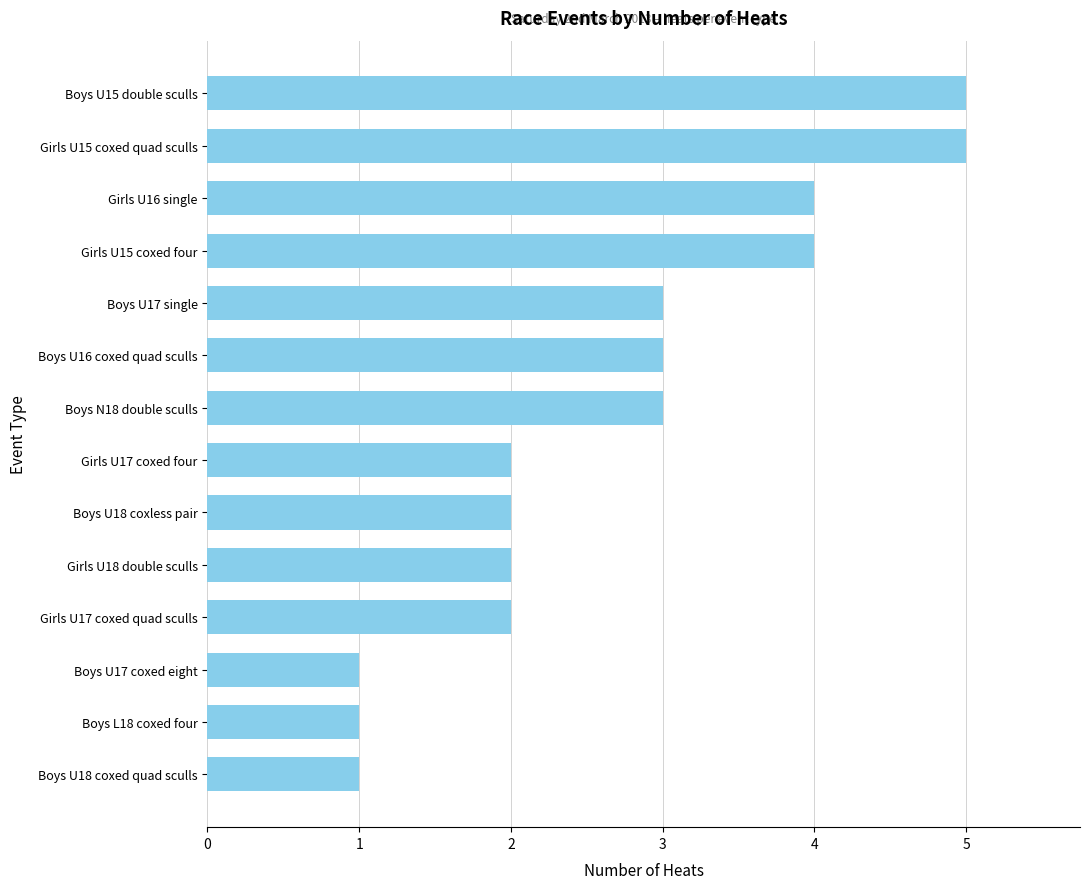

What is the sum of all values?

38